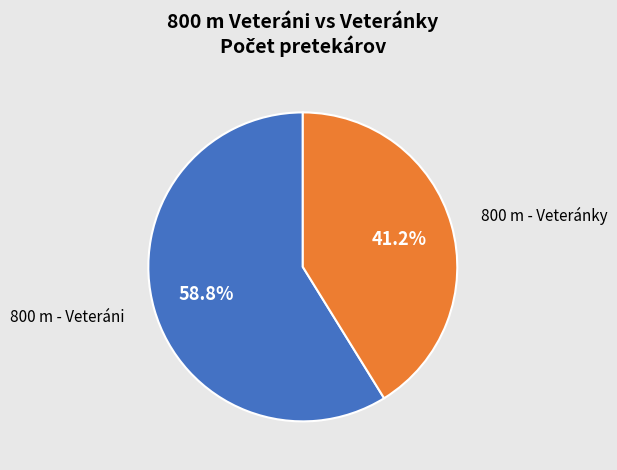

Does any single category account for the majority?

Yes